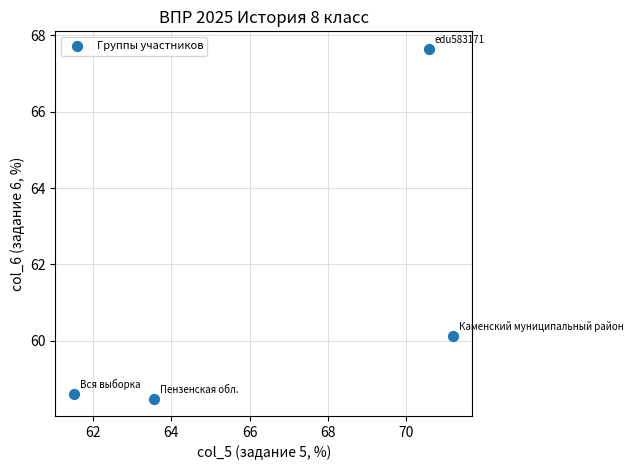

What is the range of Y values (max minus min)?

9.2